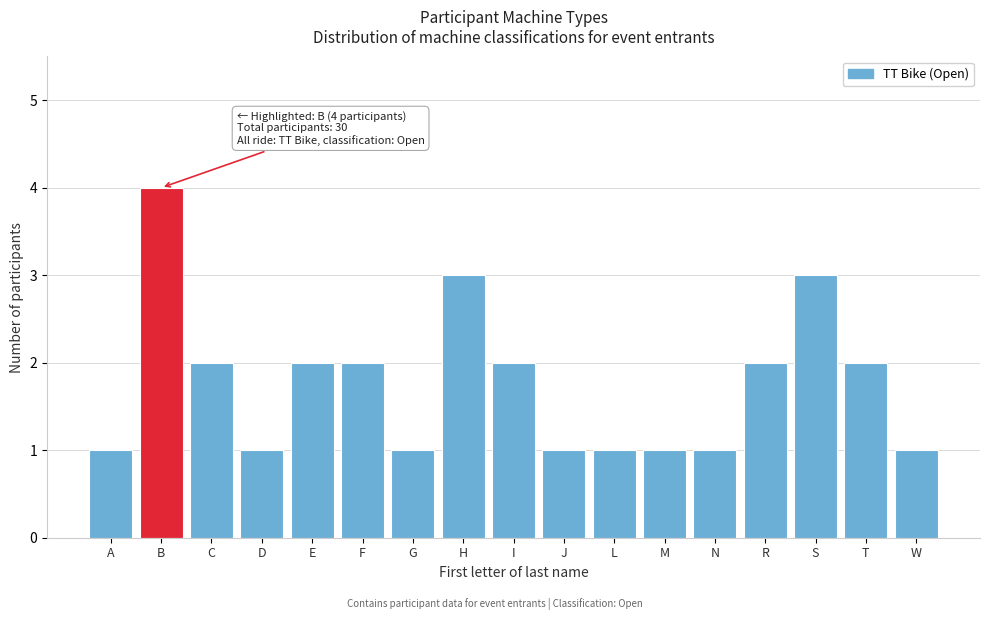

Reading right to left, transcribe all the data shown in this chart.

1	2	3	2	1	1	1	1	2	3	1	2	2	1	2	4	1